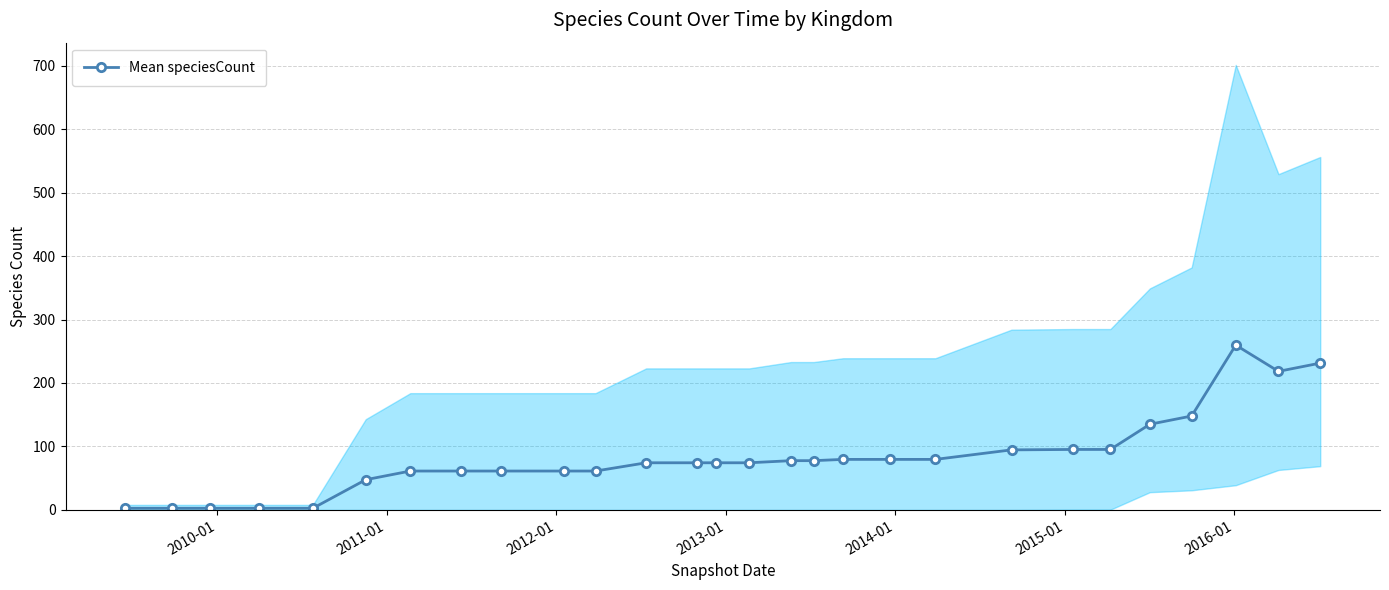

How many interior local peaks (higher than both neighbors) does the data have?

1